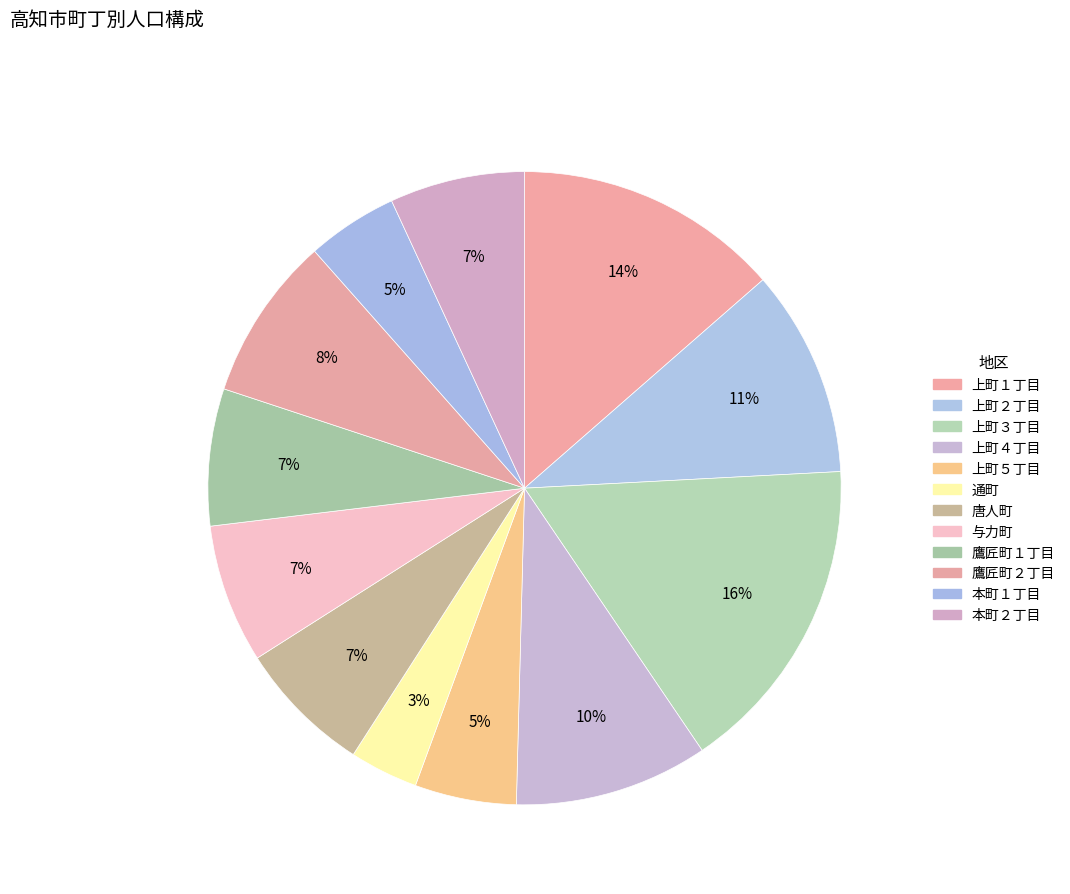

To the nearest percent, what percentage of the pie is 上町２丁目?

11%